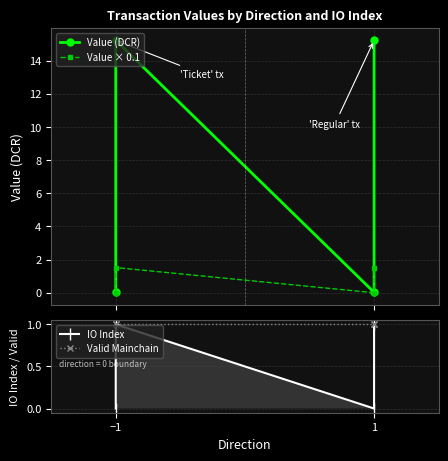

What is the average value of the Value × 0.1 series?

0.8